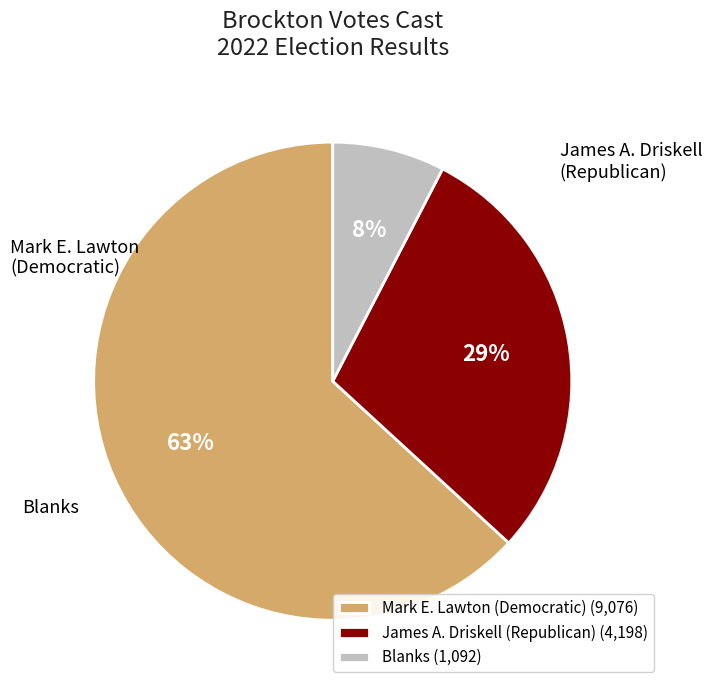

The James A. Driskell (Republican) slice represents 29% of the pie. True or false?

True